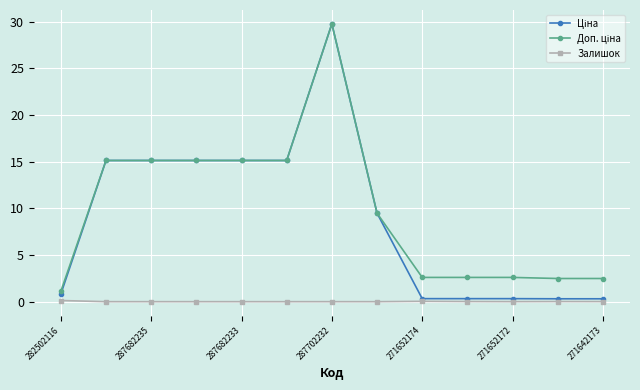

At how many categories does at least one series exceed 11?

6